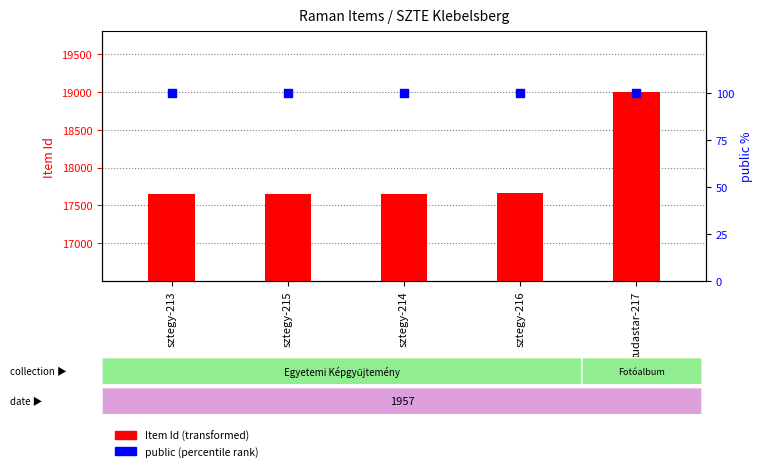

At how many categories does at least one series exceed 11006?

5